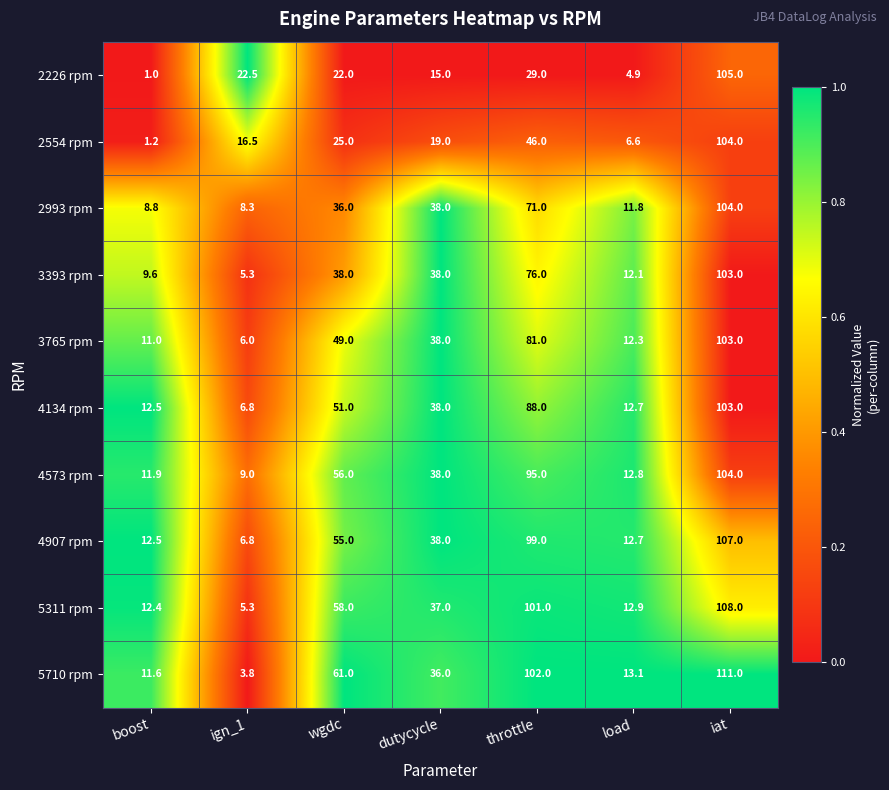

At which label does 4573 rpm first exceed 38?

wgdc